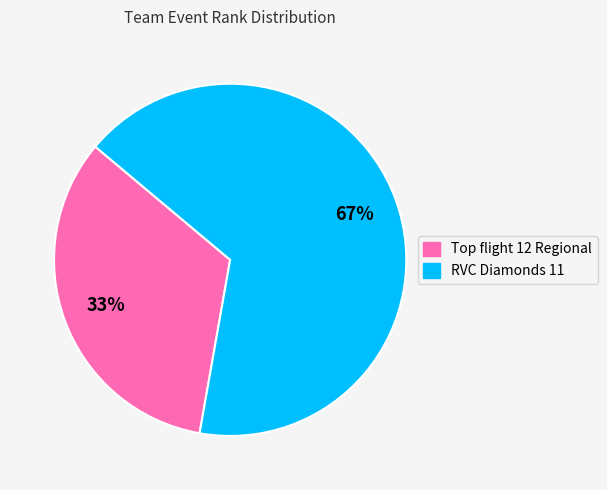

Rank the categories by value from lowest to highest.

Top flight 12 Regional, RVC Diamonds 11